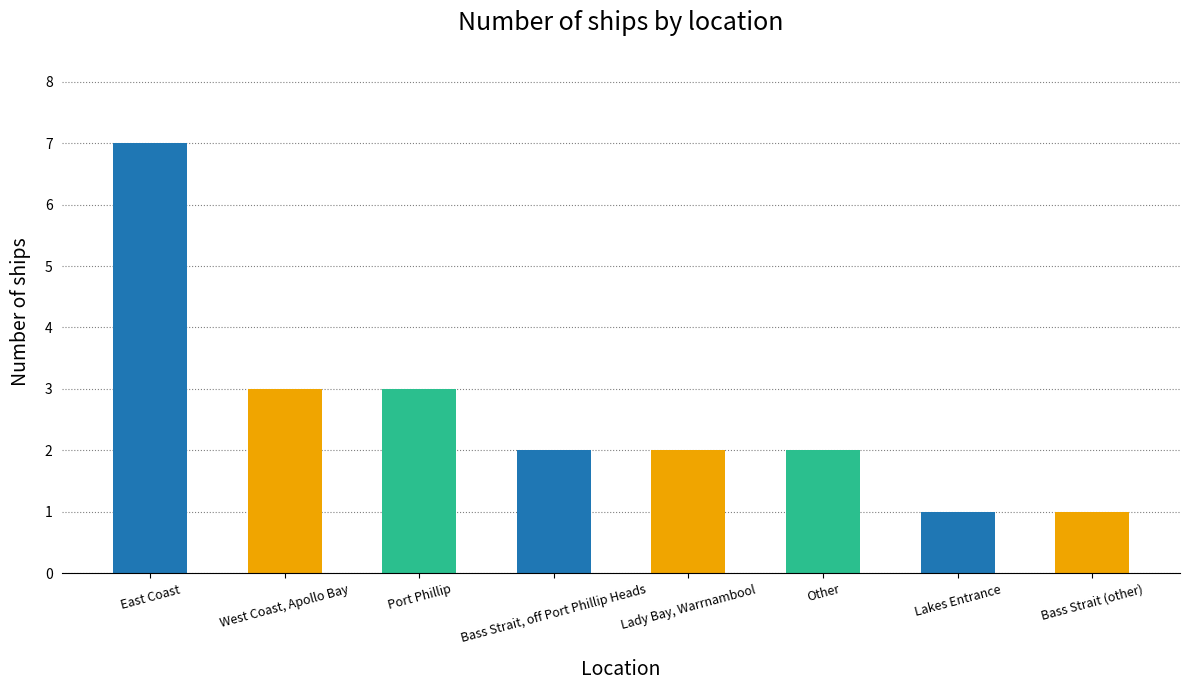

Count the values in the range 2 to 3.

5